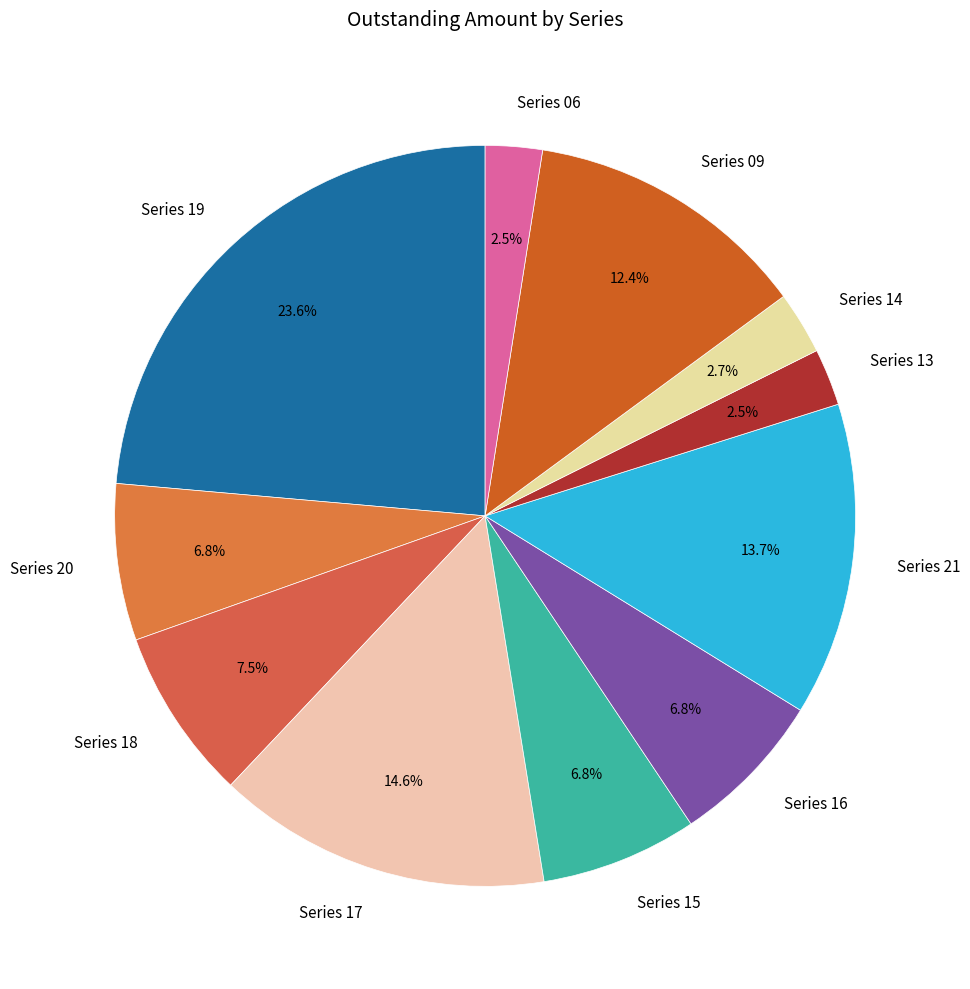

To the nearest percent, what is the combined percentage of Series 06 and Series 21?

16%